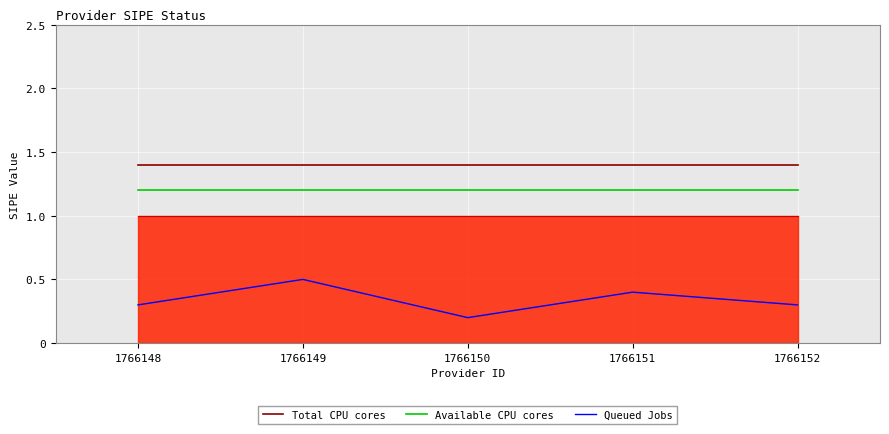

The value of Total CPU cores at 1766152 is 0.5. True or false?

False